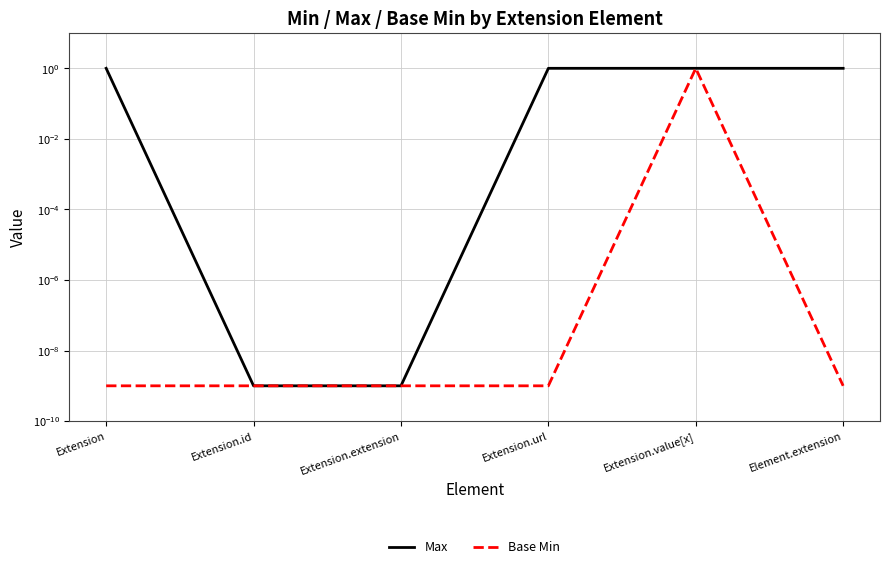

True or false: Base Min has more than 2 points higher than both neighbors.

False